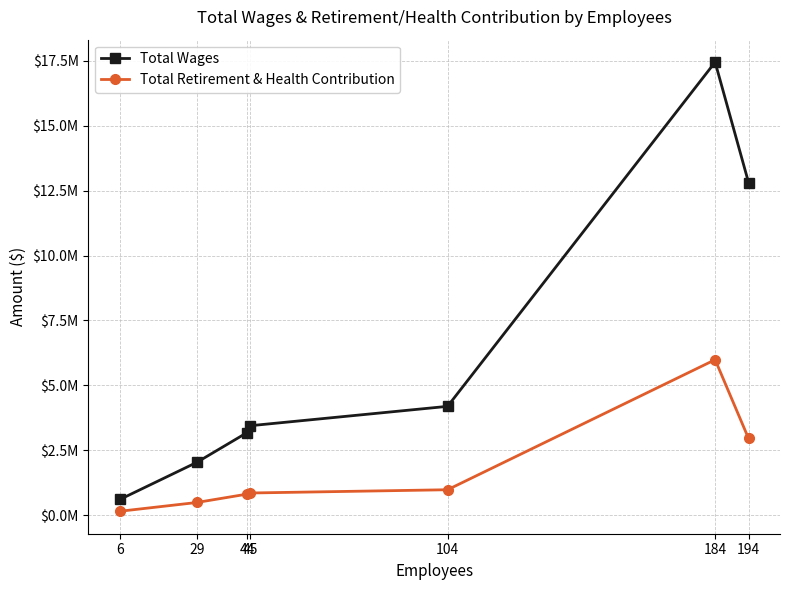

At which label does Total Wages first exceed 3445105?

104